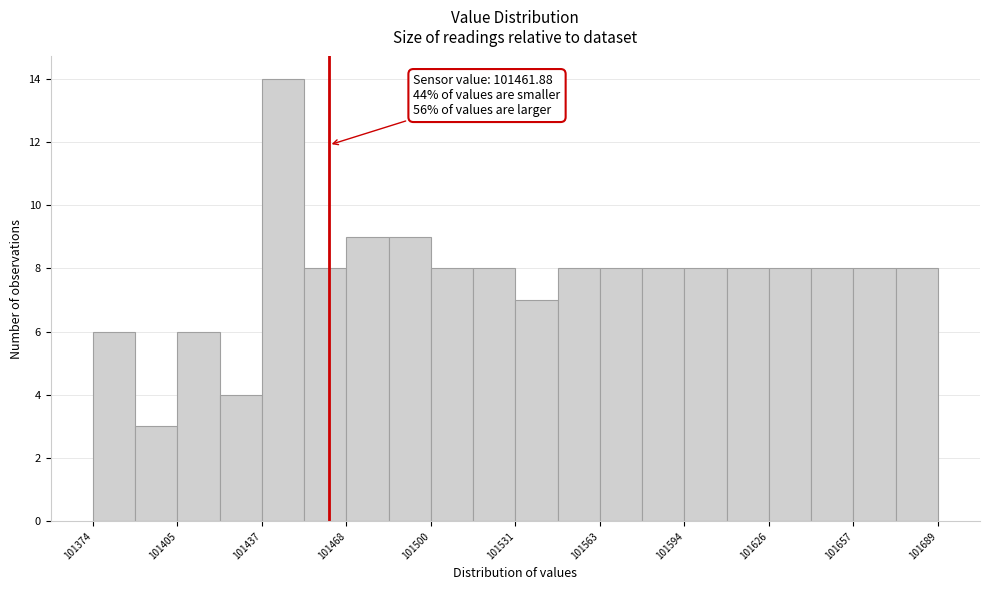

Read against the x-axis, roughly where is the centre of the tallest bar?

101445